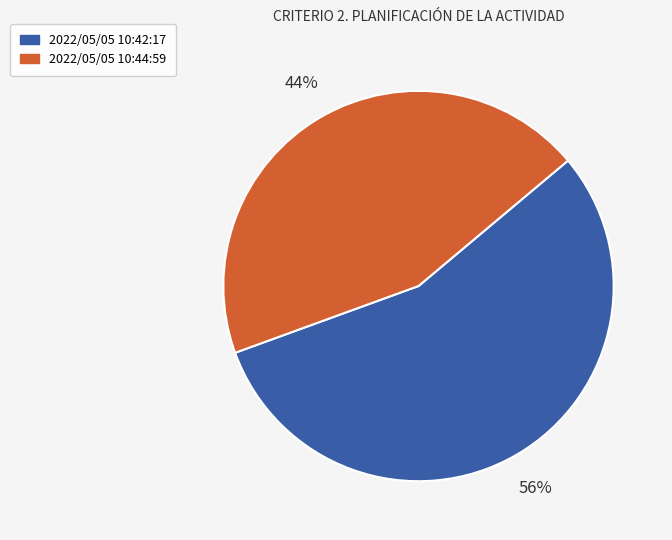

Which category accounts for the majority?

2022/05/05 10:42:17